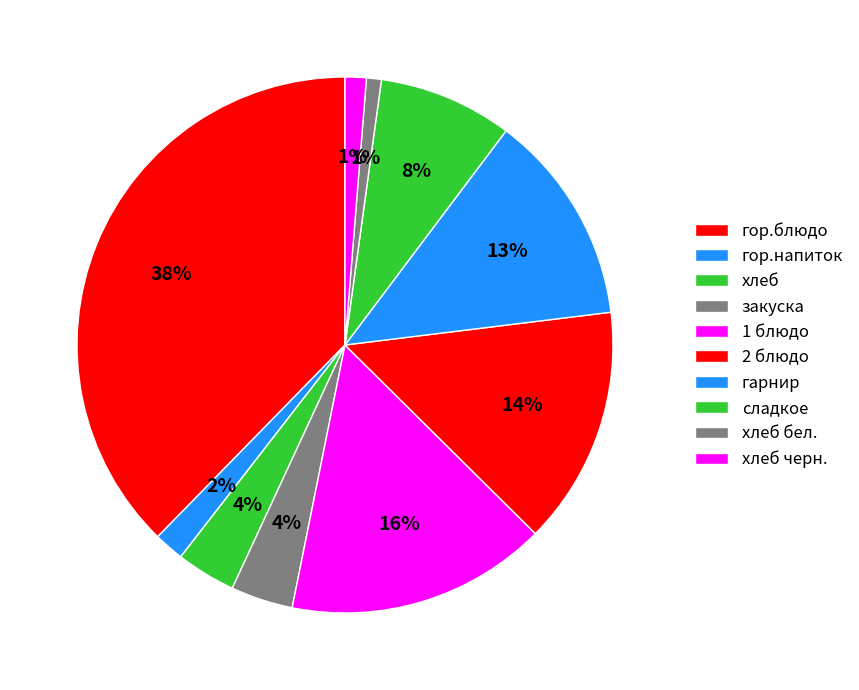

How many segments does this pie chart have?

10